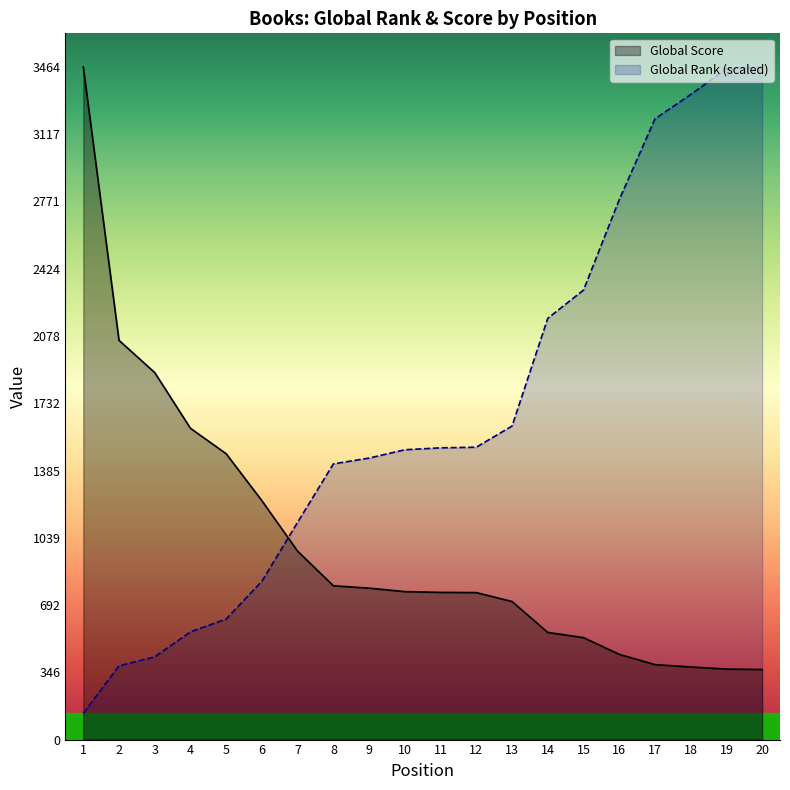

The Global Score series shows 341.8 at 15. True or false?

False